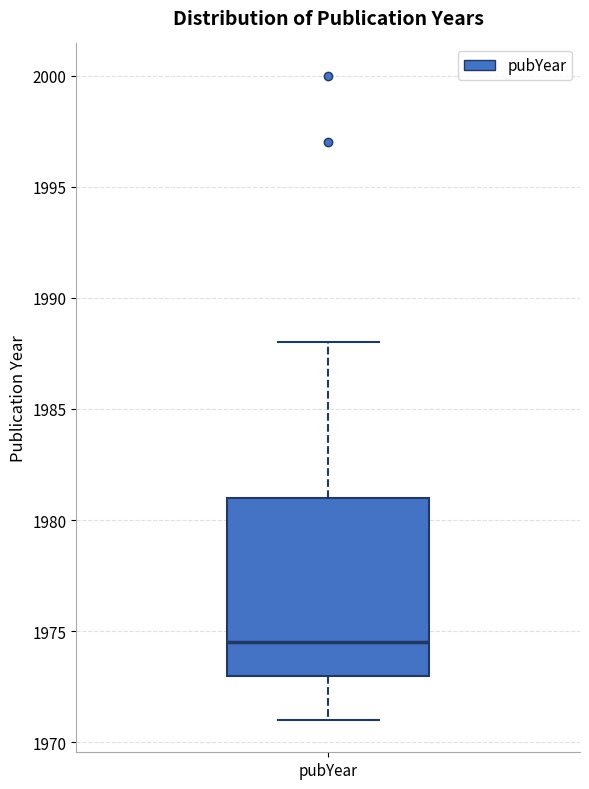

Where is the lower edge of the box for pubYear on the y-axis? The values are not printed on the chart, so give them approximately, as read against the axis.

1973.0